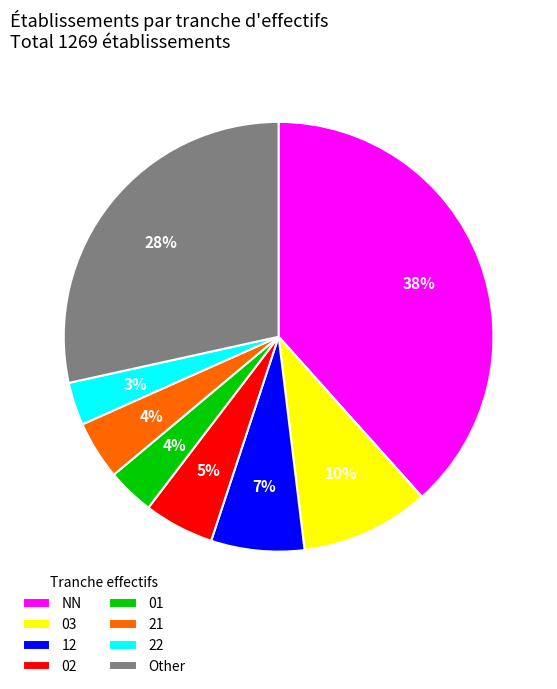

Is the sum of 03 and 02 greater than half?

No